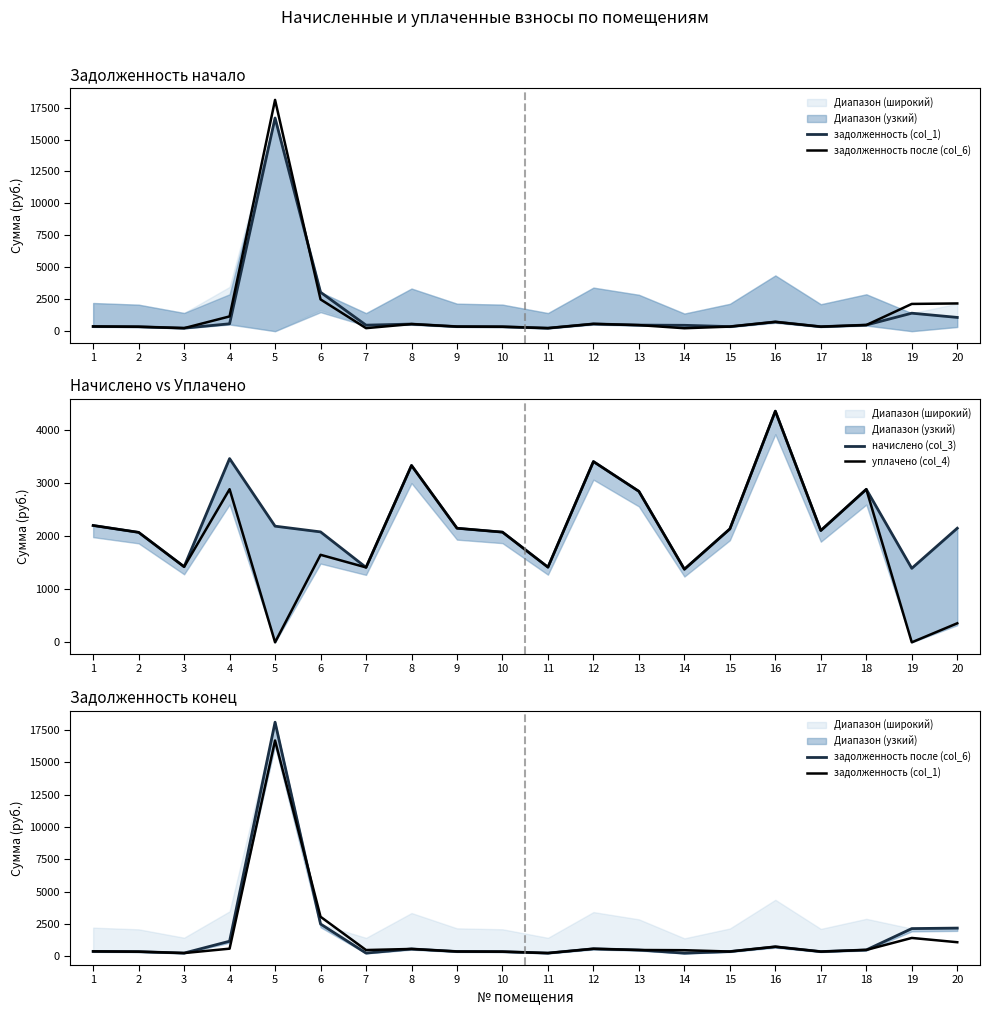

Where is the first local minimum for начислено (col_3)?

3